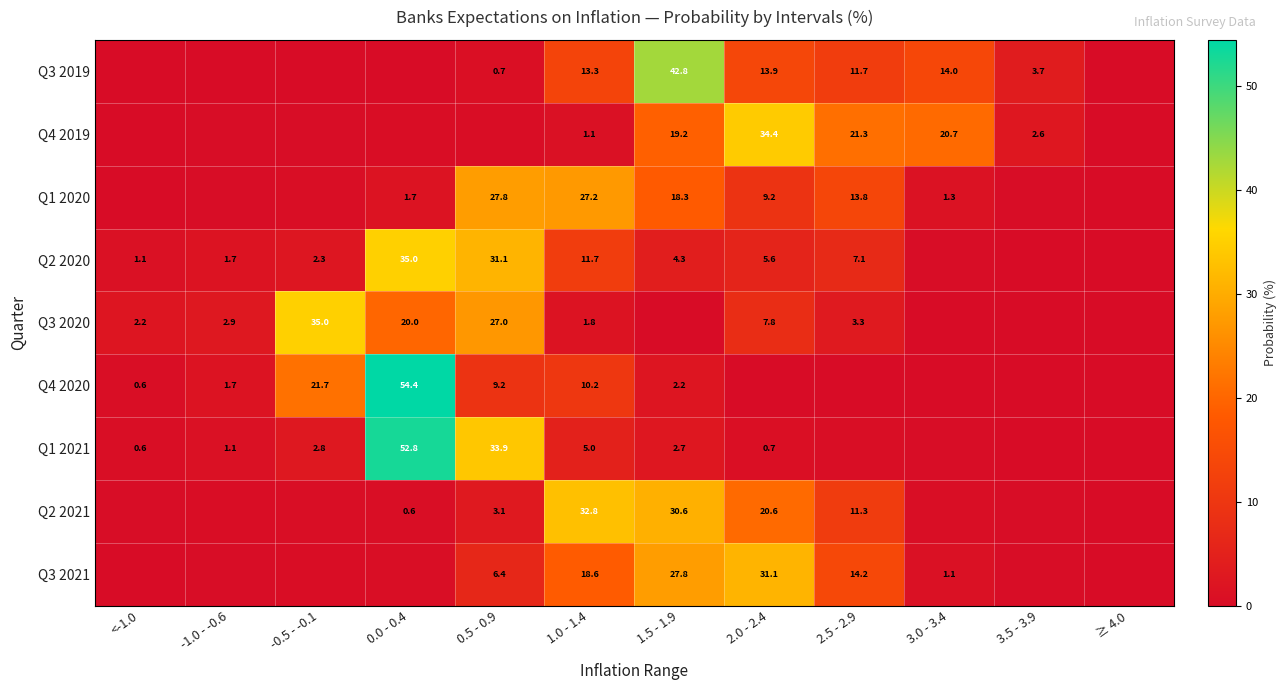

What is the difference between the highest and lowest values at -0.5 - -0.1?

35.0